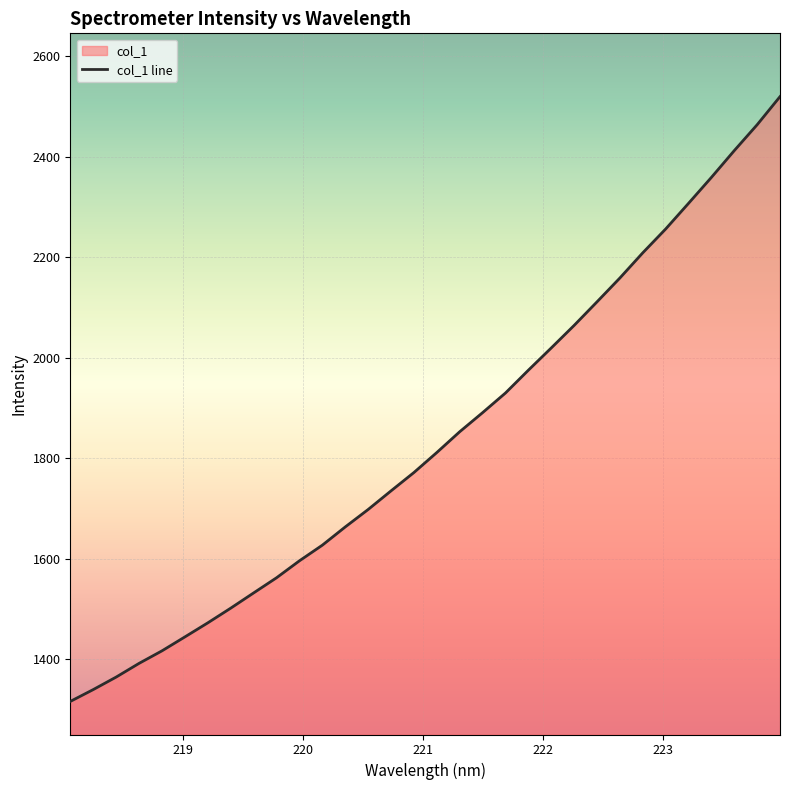

What is the difference between the maximum and minimum values?

1203.8